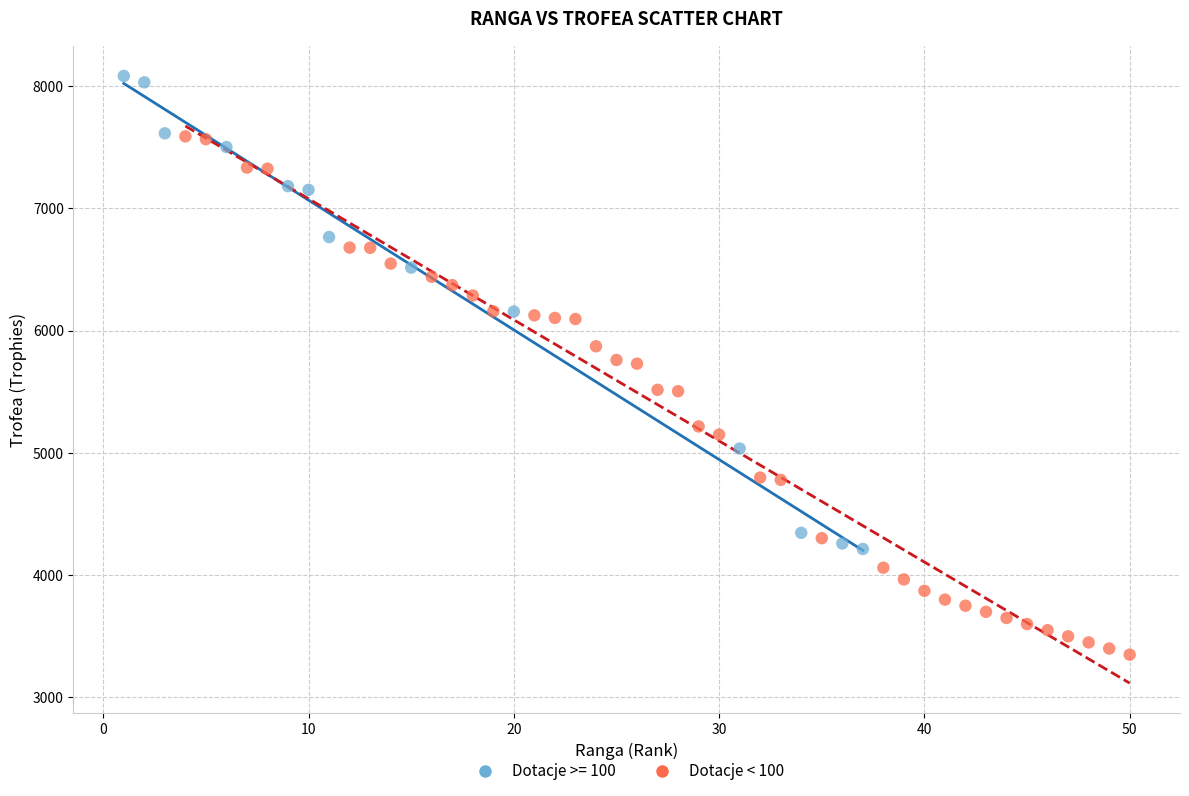

Which series has the widest spread of Y values?

Dotacje < 100